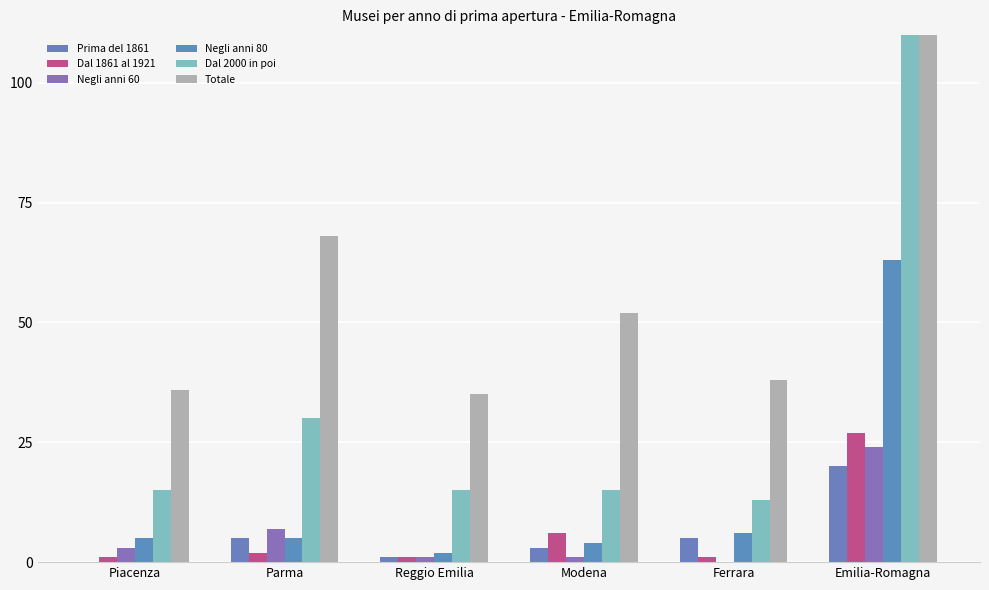

List the labels in order of Negli anni 60 value, largest first.

Emilia-Romagna, Parma, Piacenza, Reggio Emilia, Modena, Ferrara